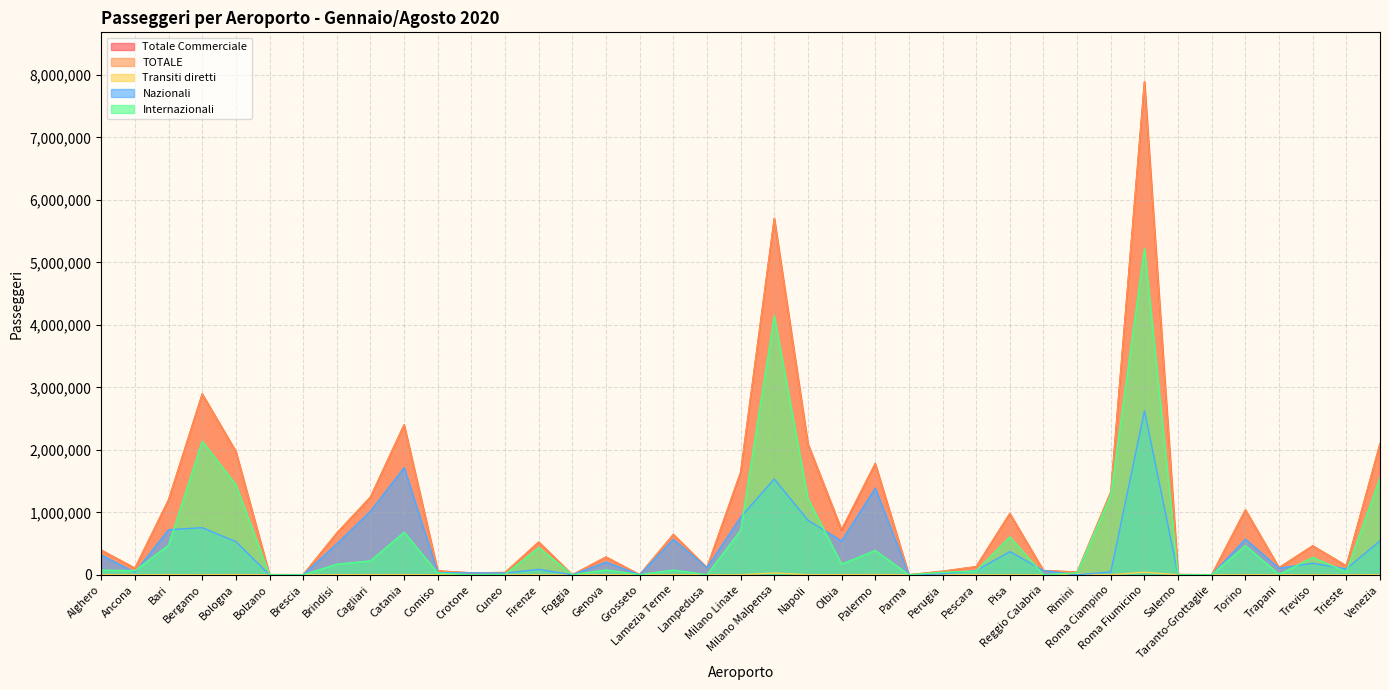

At how many categories does at least one series exceed 1684185?

8